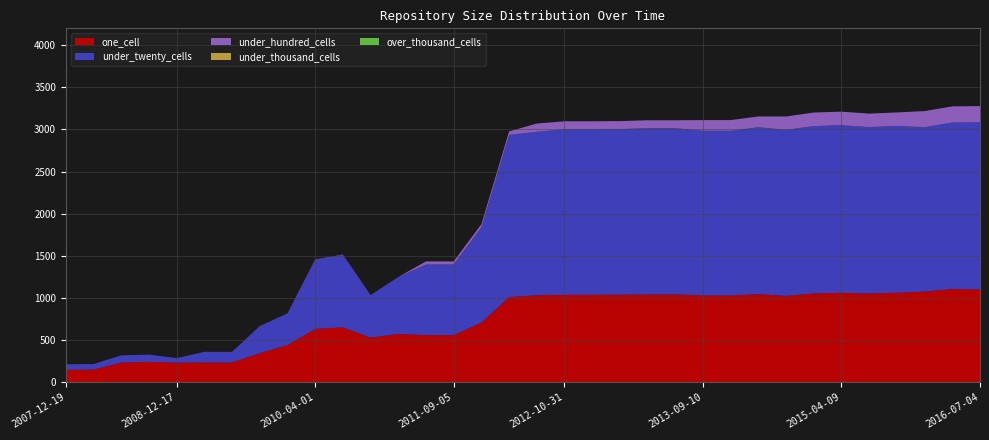

Reading left to right, what are all the values shown in this chart?

one_cell: 148	150	234	242	233	235	235	345	442	633	651	529	573	559	559	708	1011	1032	1037	1037	1039	1041	1042	1030	1030	1045	1025	1054	1061	1053	1062	1076	1106	1101
under_twenty_cells: 65	66	85	86	53	126	126	322	376	822	860	505	676	838	838	1131	1924	1940	1965	1965	1965	1974	1973	1954	1954	1981	1970	1986	1989	1975	1980	1951	1976	1984
under_hundred_cells: 0	0	0	0	0	0	0	0	0	3	4	0	0	37	37	37	42	98	95	95	95	94	94	127	127	128	159	161	161	160	160	191	192	192
under_thousand_cells: 0	0	0	0	0	0	0	0	0	0	0	0	0	0	0	0	0	0	0	0	0	0	0	0	0	0	0	0	0	0	0	0	0	0
over_thousand_cells: 0	0	0	0	0	0	0	0	0	0	0	0	0	0	0	0	0	0	0	0	0	0	0	0	0	0	0	0	0	0	0	0	0	0